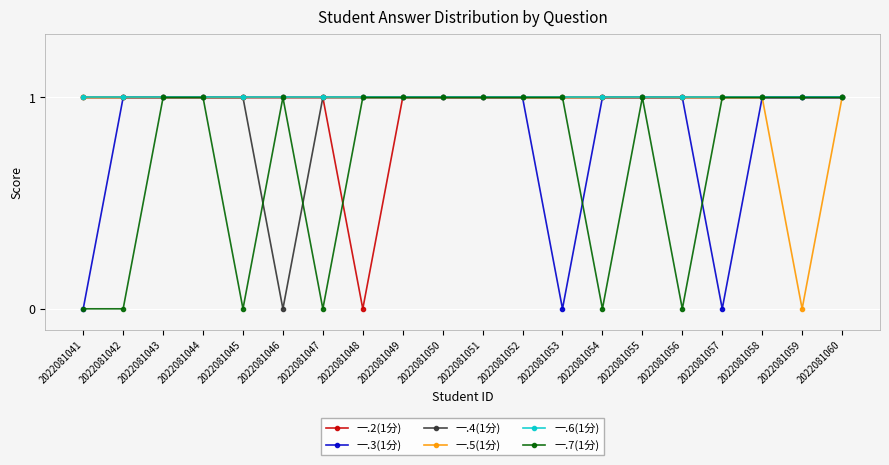

Is the value of 一.3(1分) at 2022081060 greater than the value of 一.7(1分) at 2022081047?

Yes